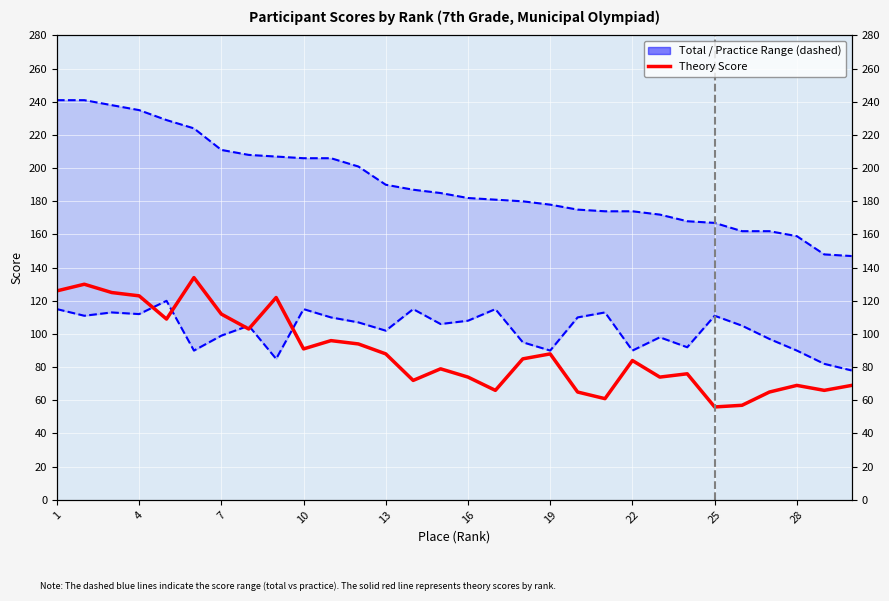

Does the chart display data point markers on the line(s)?

No